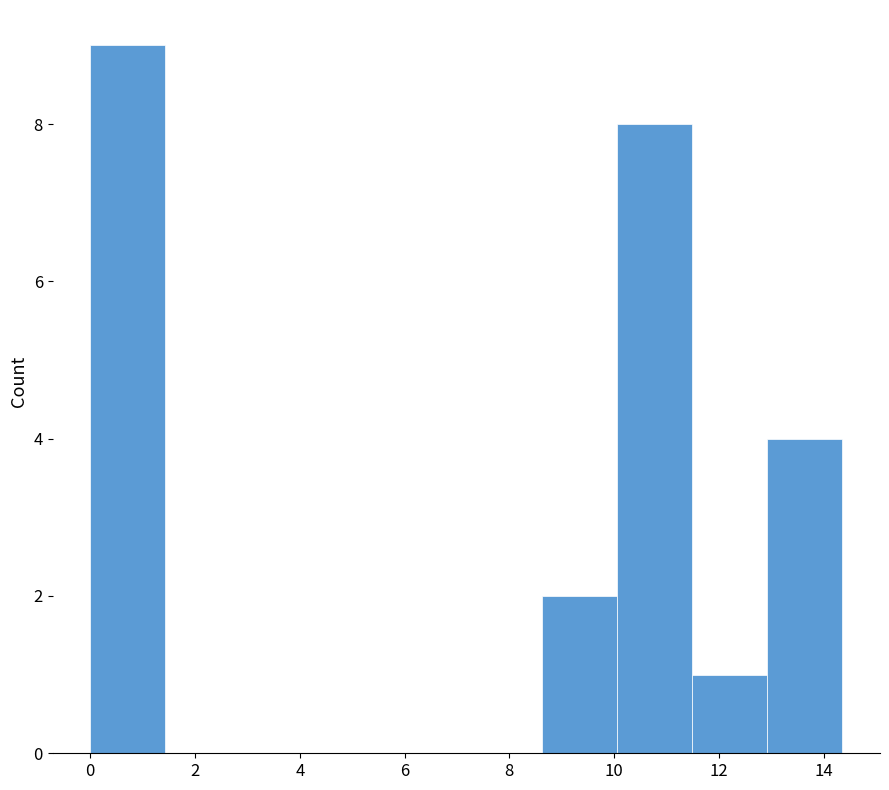

Which range on the x-axis has the tallest bar?

0.0 to 1.4